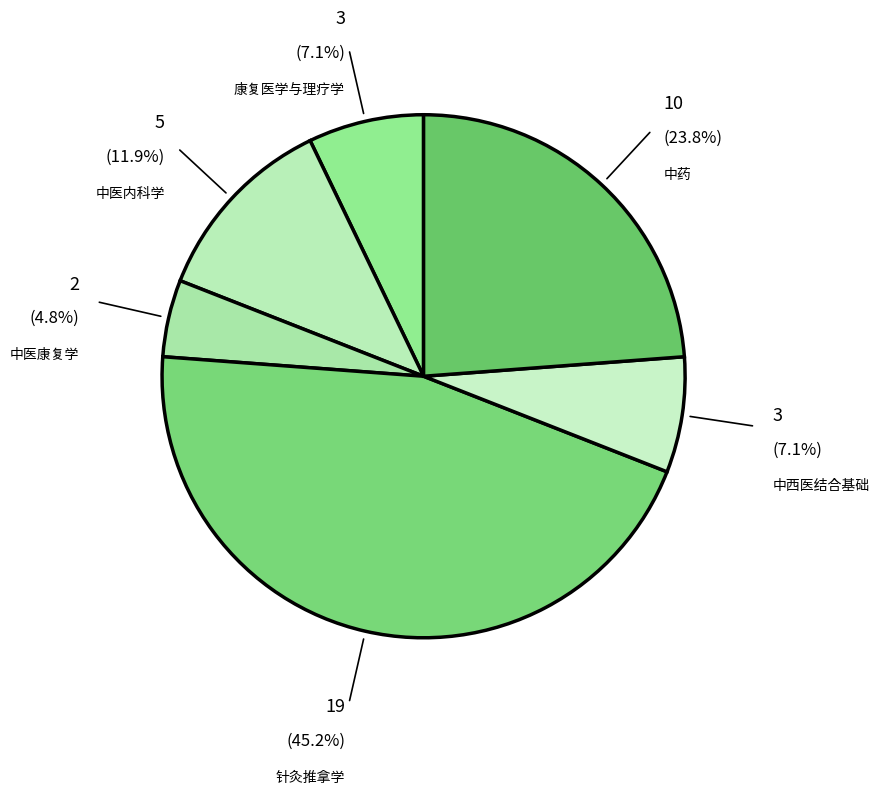

What is the ratio of the value at 中医康复学 to the value at 康复医学与理疗学?

0.7